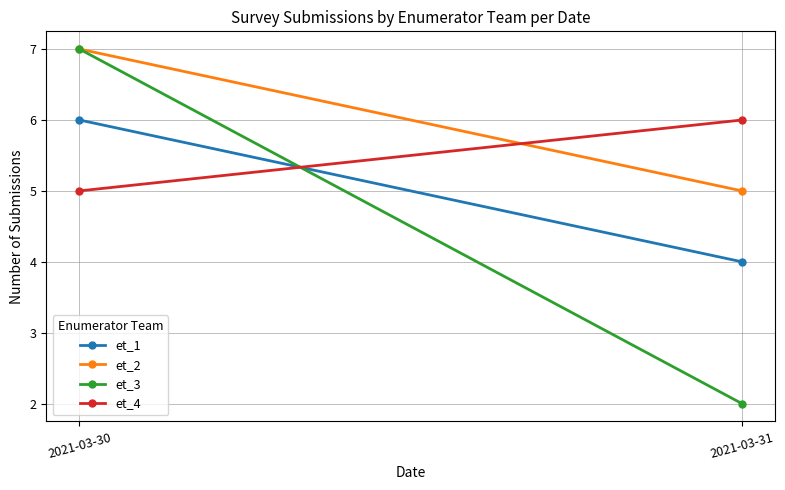

How many values in the et_1 series are below 6?

1